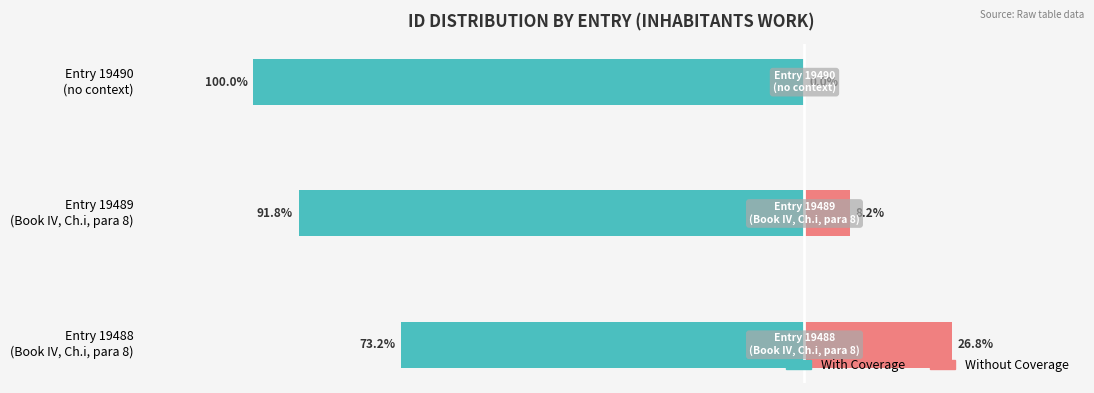

Reading left to right, transcribe all the data shown in this chart.

With Coverage: -73.2	-91.8	-100.0
Without Coverage: 26.8	8.2	0.0